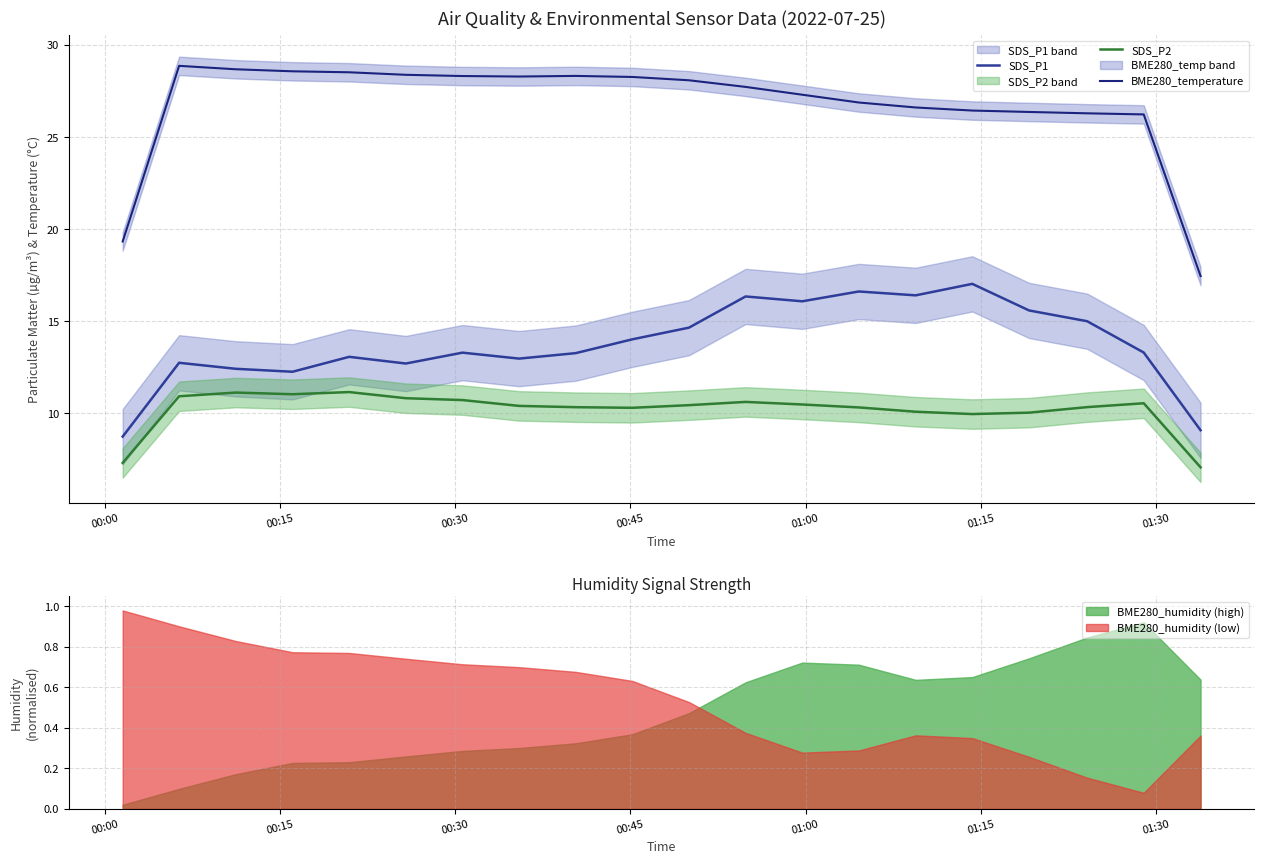

What is the lowest value of the BME280_temperature series?

17.5